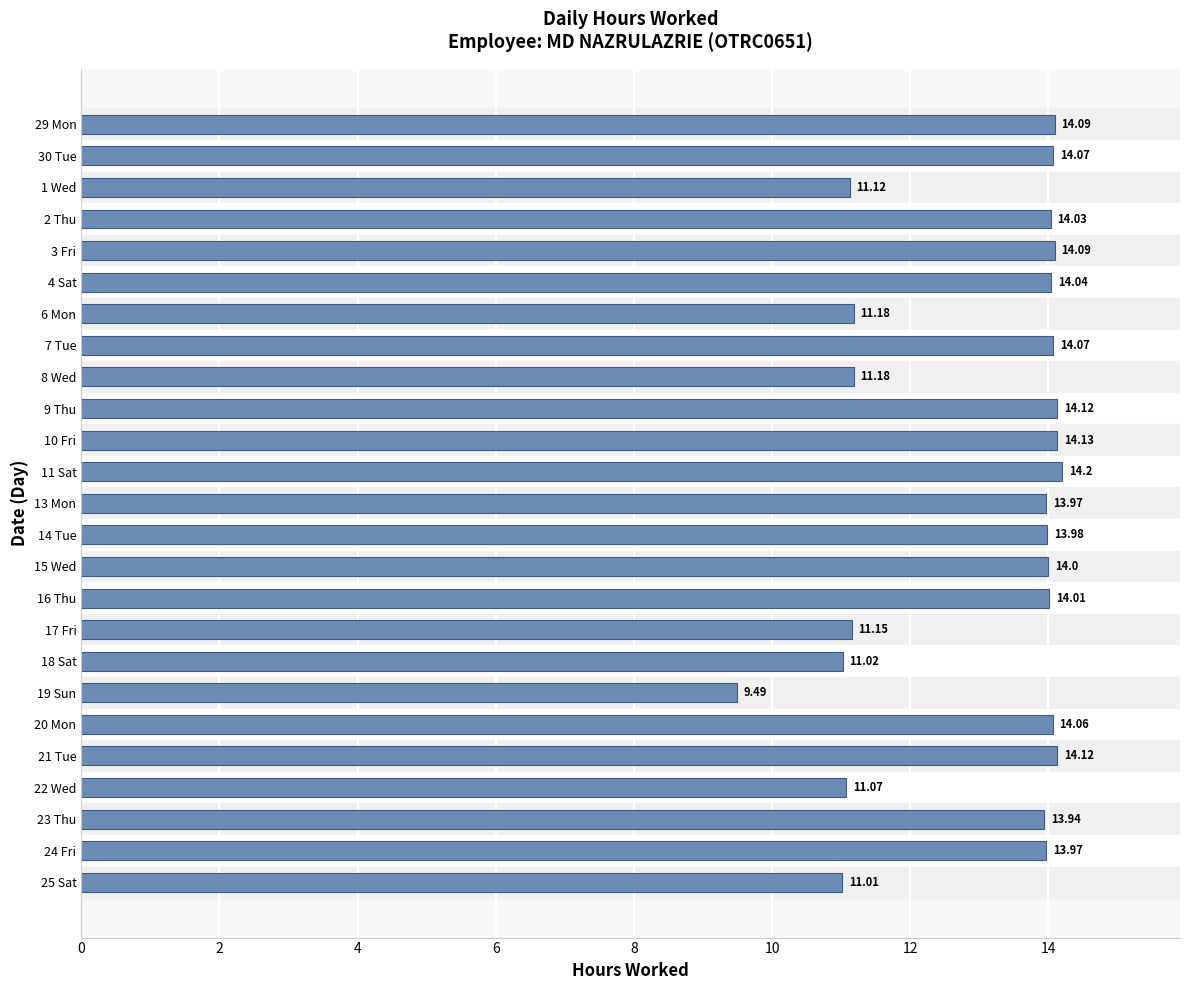

What is the minimum value shown in the chart?

9.5